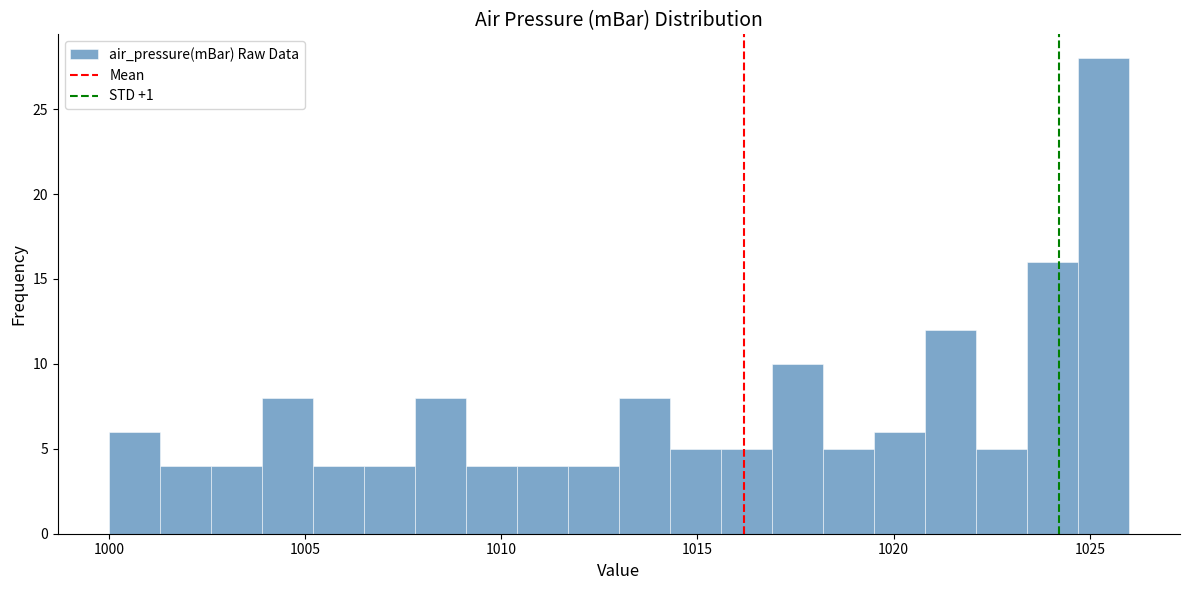

Around what value on the x-axis is the tallest bar? Give the approximate position of its centre, as read against the axis.

1025.5